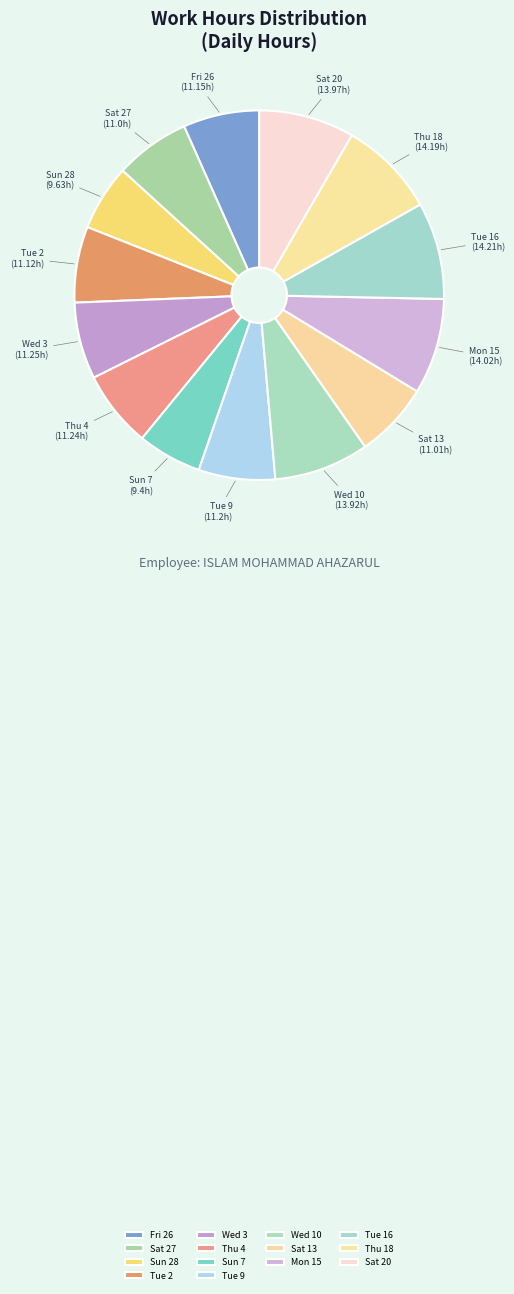

Is there a majority slice in this chart?

No